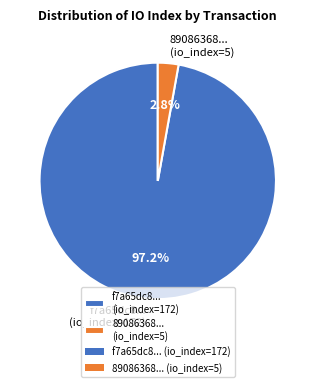

What is the majority slice?

f7a65dc8... (io_index=172)